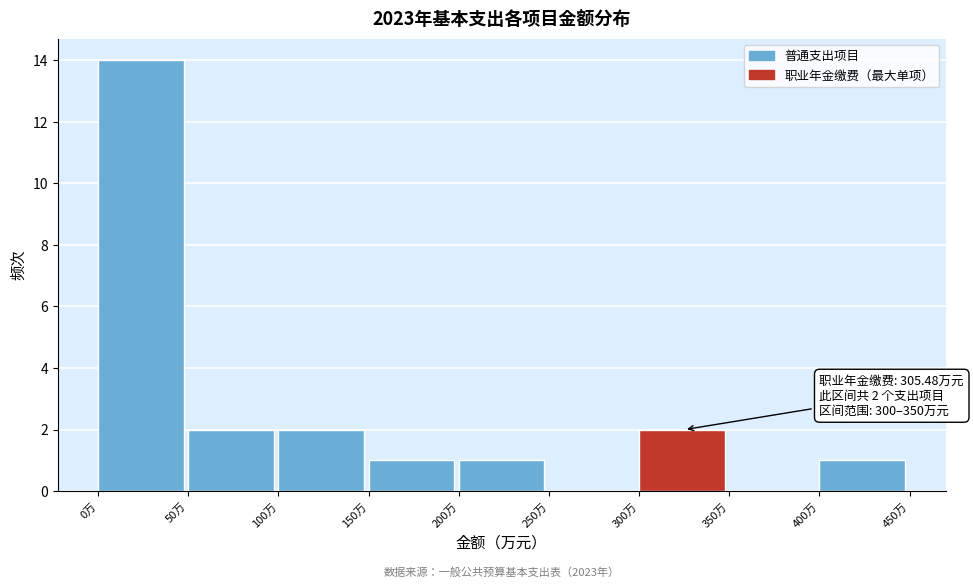

Over which range of the x-axis is the bar tallest?

0 to 50